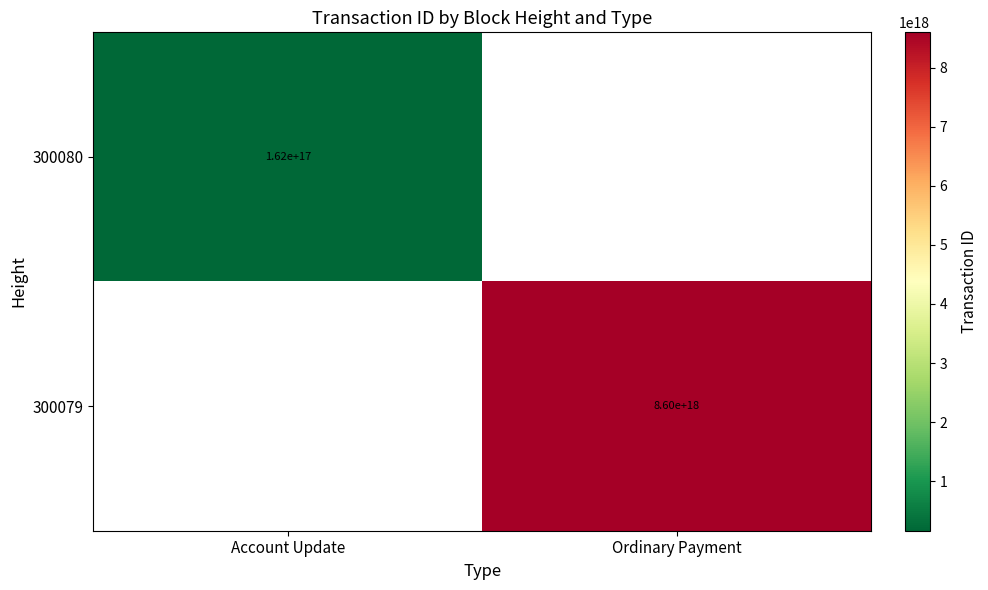

At how many categories does at least one series exceed 683175105767179392?

1